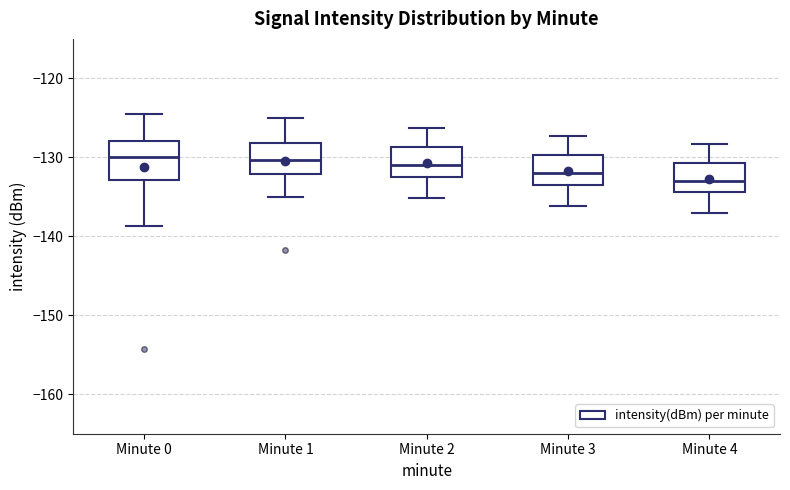

Comparing the boxes themselves (not the whiskers), which one is the tallest?

Minute 0